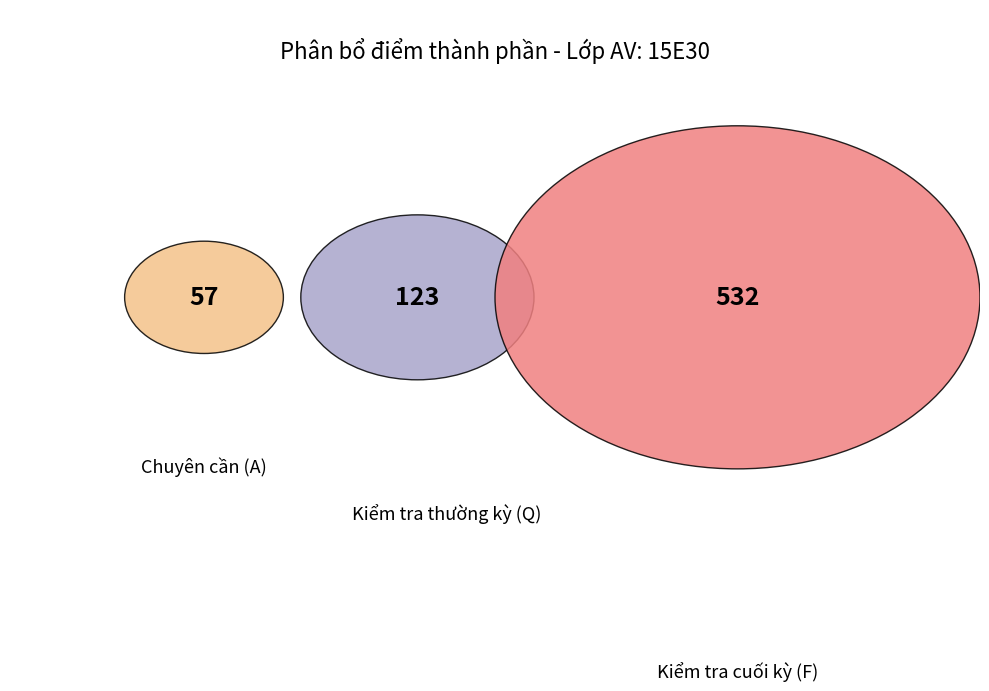

Does 15E3019 represent more than half of the total?

No